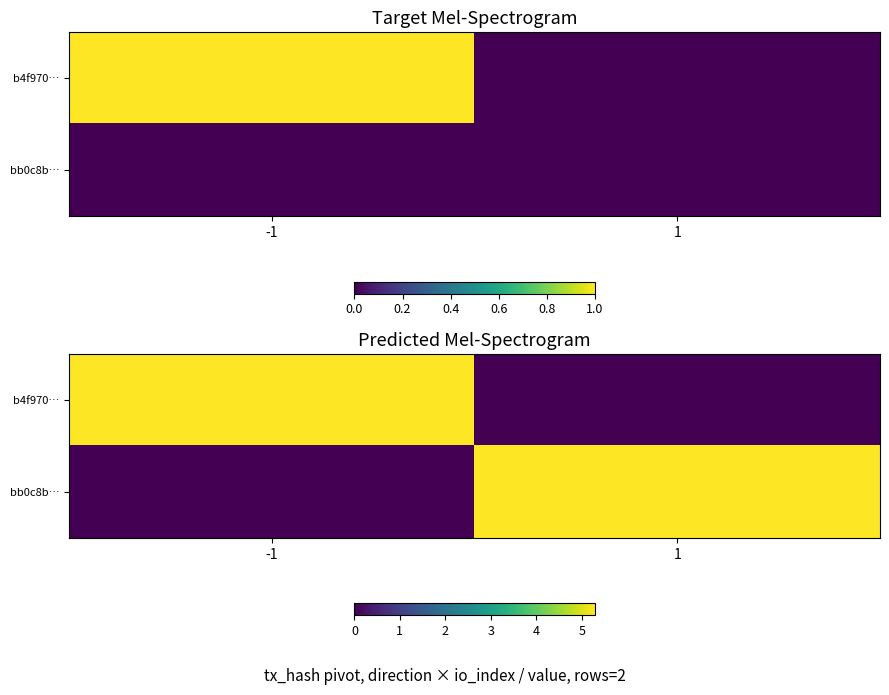

How many data points does each series have?

2